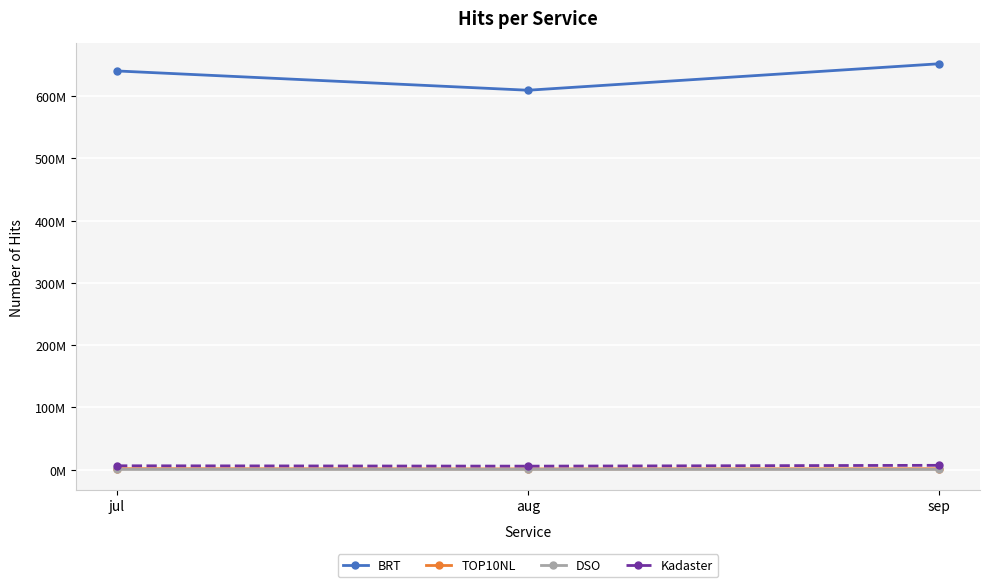

At which category is the sum across all series the highest?

sep